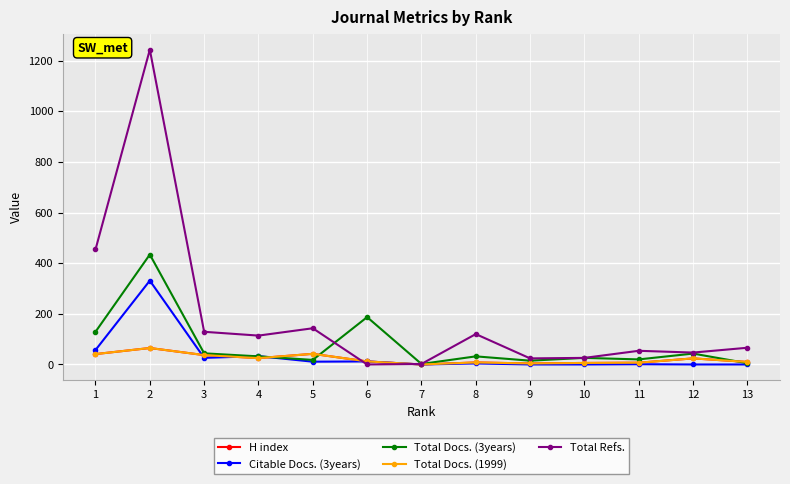

What is the maximum value for H index?

65